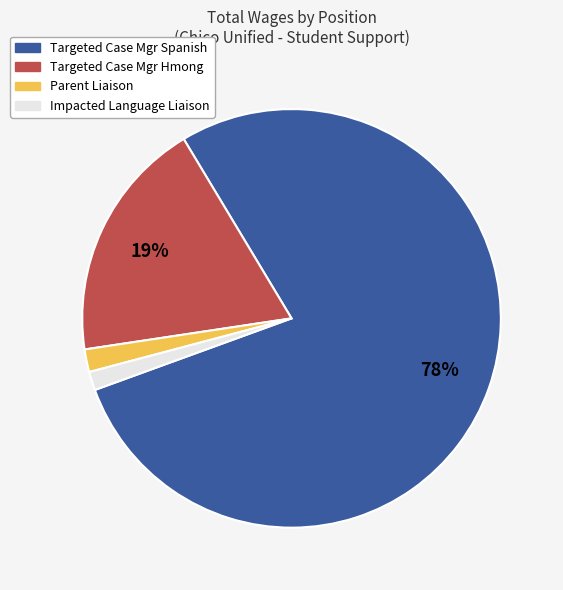

Is it true that Impacted Language Liaison is 11% of the pie?

False